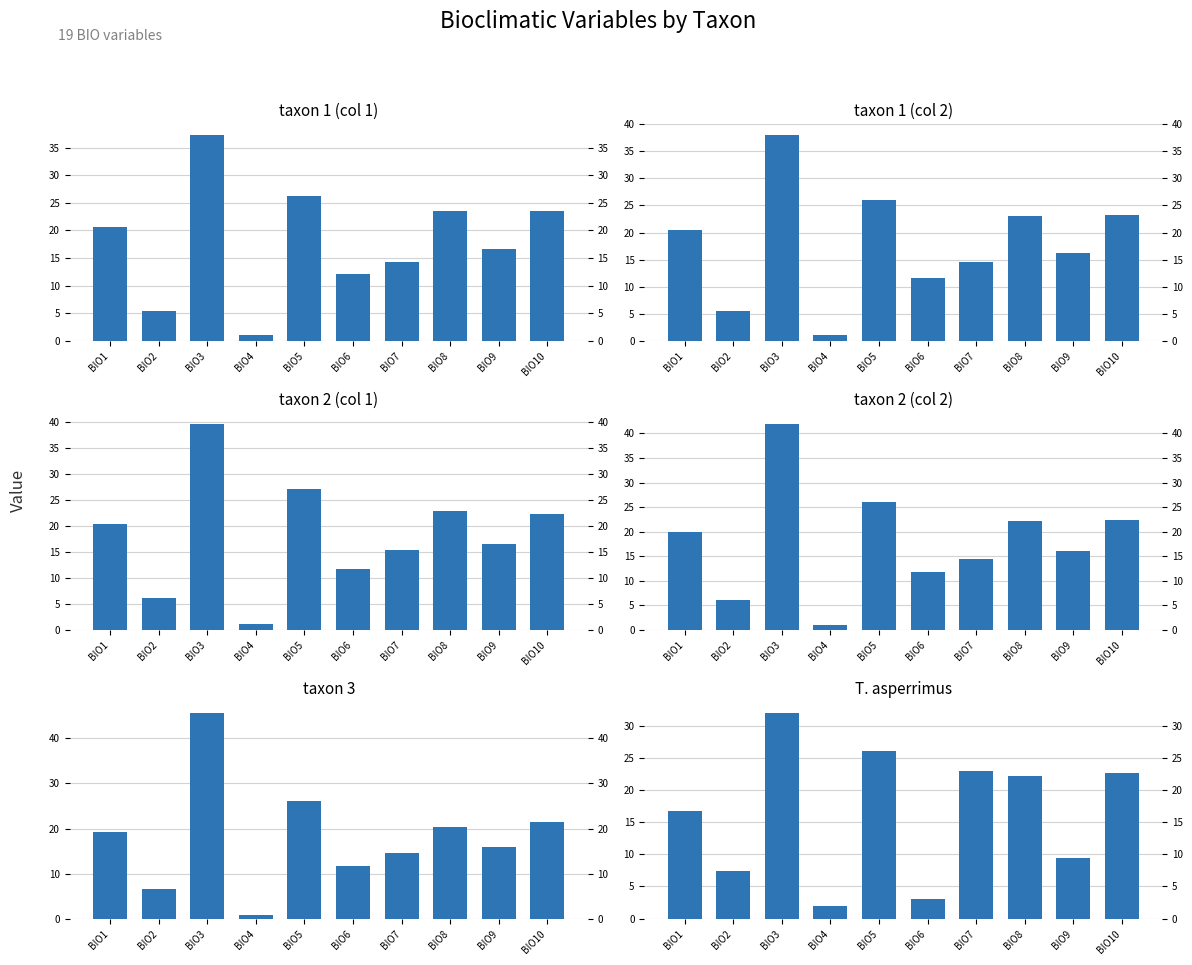

How many values in the T. asperrimus series are below 22?

5